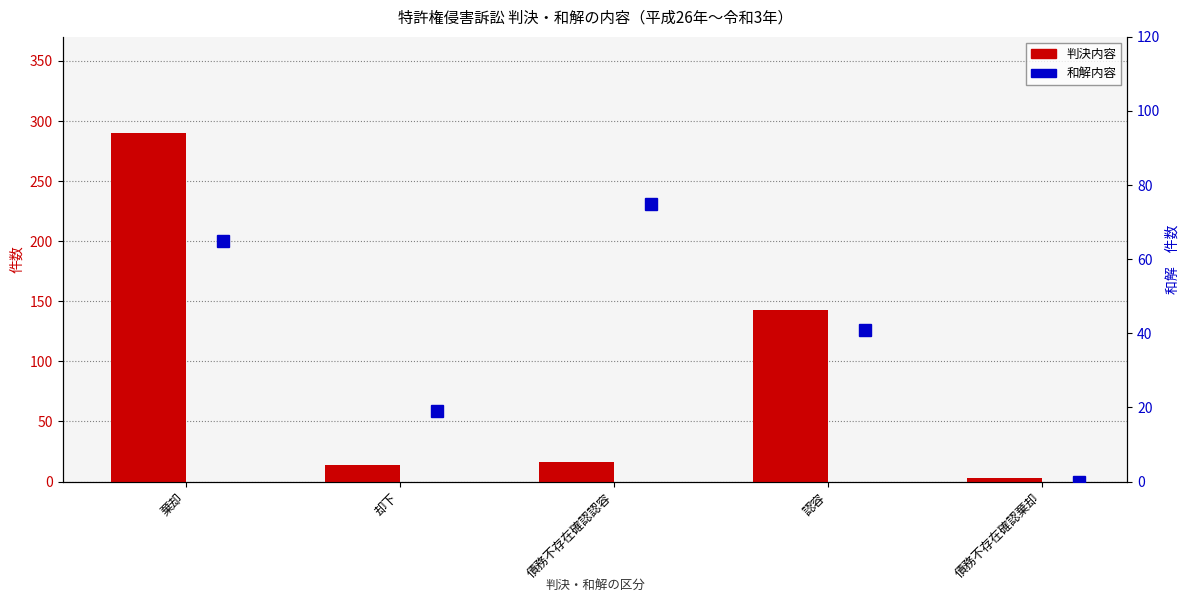

What is the sum of the 判決内容 values at 却下 and 債務不存在確認棄却?

17